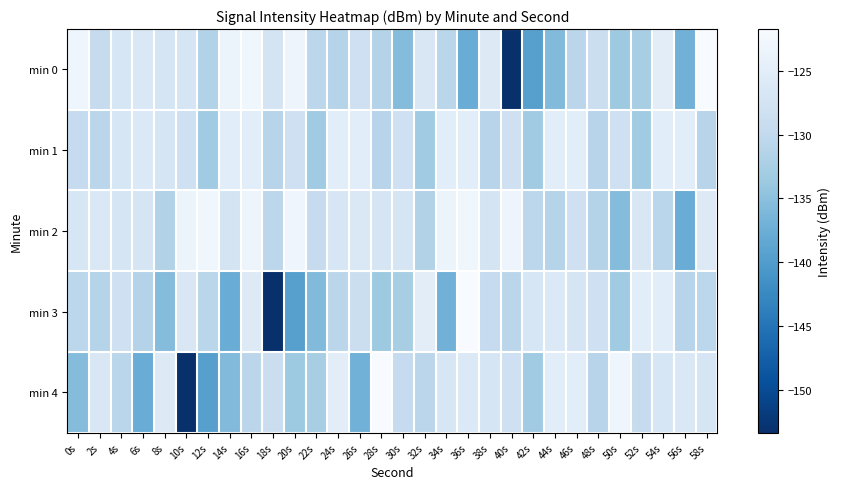

Which series has the largest total across all categories?

min 2